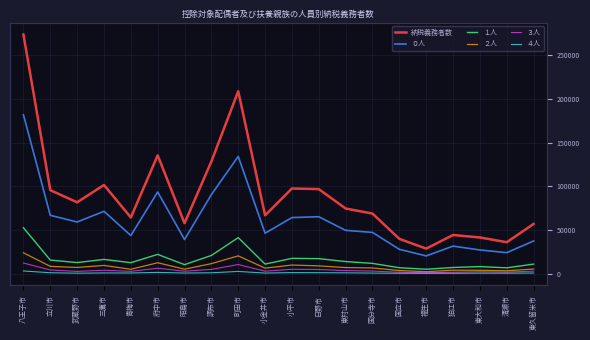

Which series has the largest total across all categories?

納税義務者数